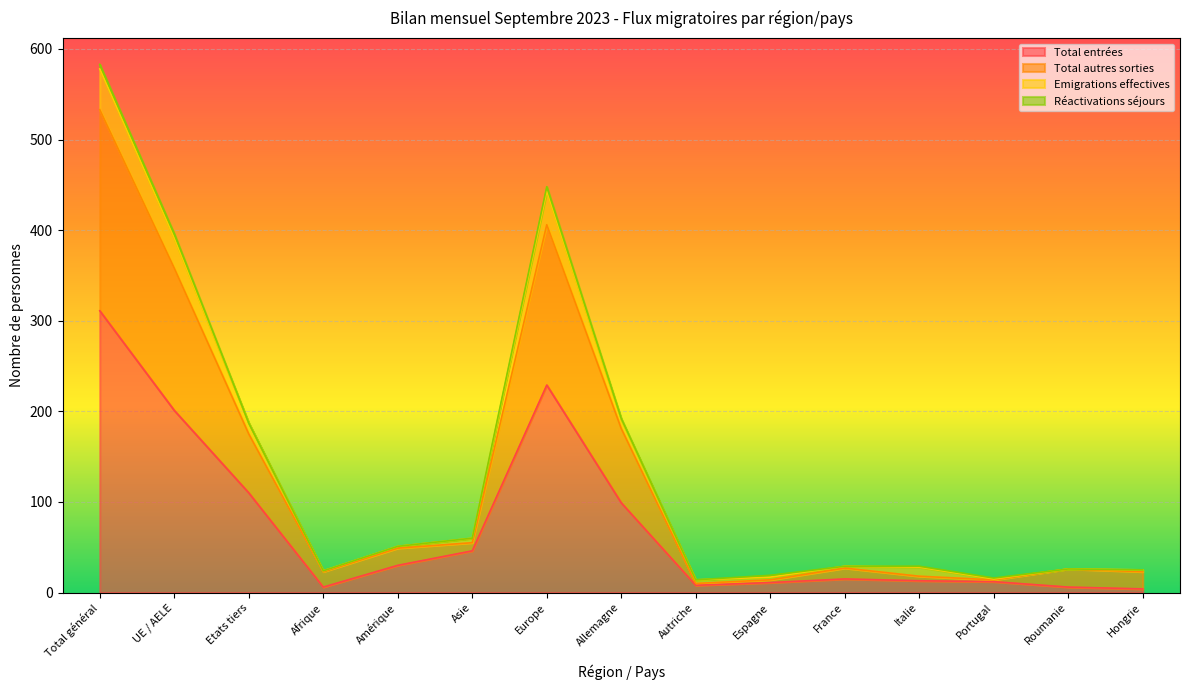

True or false: Total entrées has a value of 30 at Amérique.

True